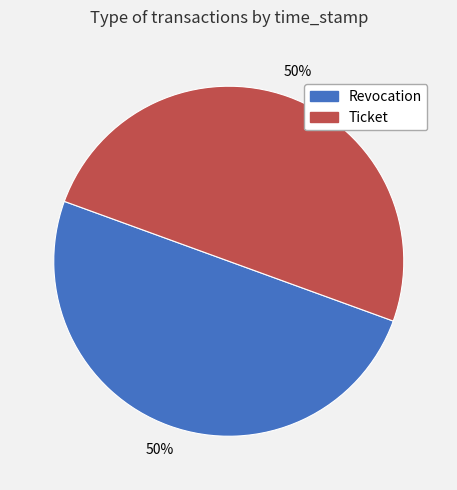

To the nearest percent, what is the average slice percentage?

50%